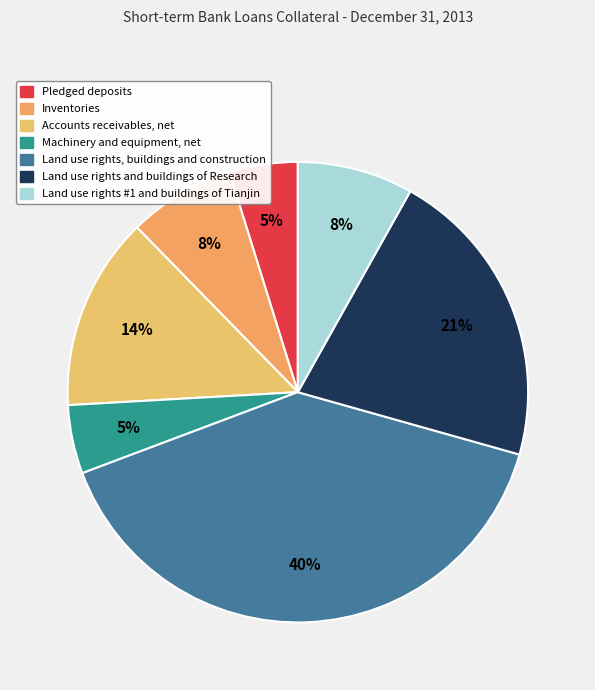

Count the number of slices in the pie.

7